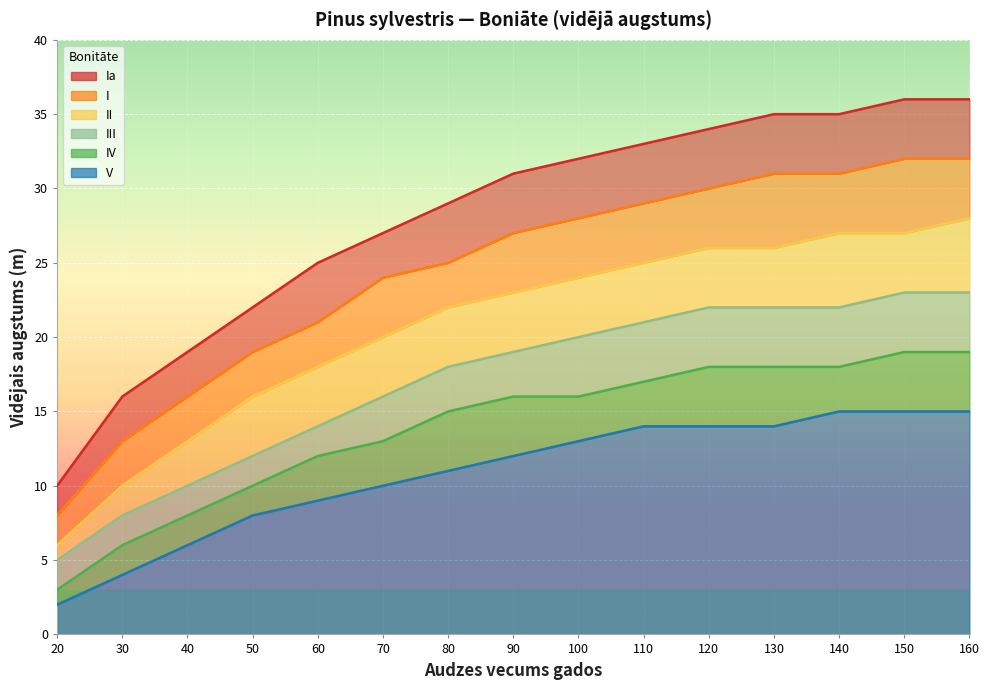

Reading right to left, list all the values displayed in this chart.

Ia: 36	36	35	35	34	33	32	31	29	27	25	22	19	16	10
I: 32	32	31	31	30	29	28	27	25	24	21	19	16	13	8
II: 28	27	27	26	26	25	24	23	22	20	18	16	13	10	6
III: 23	23	22	22	22	21	20	19	18	16	14	12	10	8	5
IV: 19	19	18	18	18	17	16	16	15	13	12	10	8	6	3
V: 15	15	15	14	14	14	13	12	11	10	9	8	6	4	2